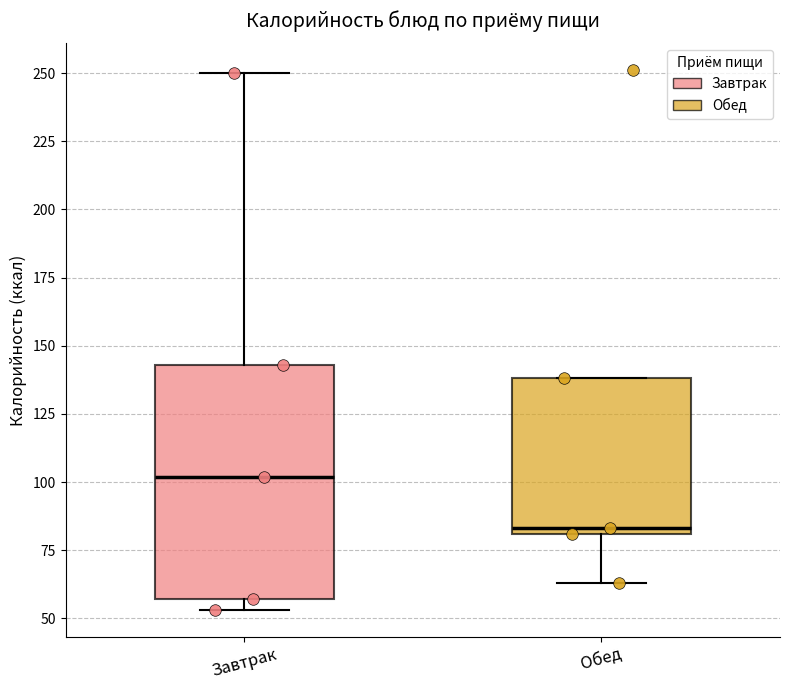

Reading left to right, read every box against the y-axis: the position of its median line, the range the box covers, and the ends of its whiskers. The values are not printed on the chart, so give them approximately, as read against the axis.

Завтрак: median 100, box 55 to 145, whiskers 55 (just below the box's lower edge) to 250
Обед: median 85, box 80 to 140, whiskers 65 to 140